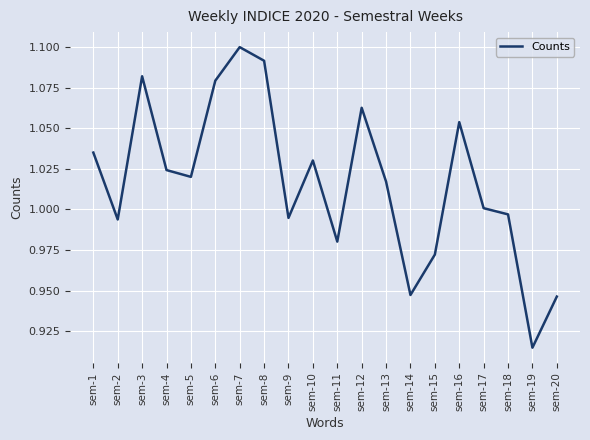

The value at sem-18 is 1.7. True or false?

False